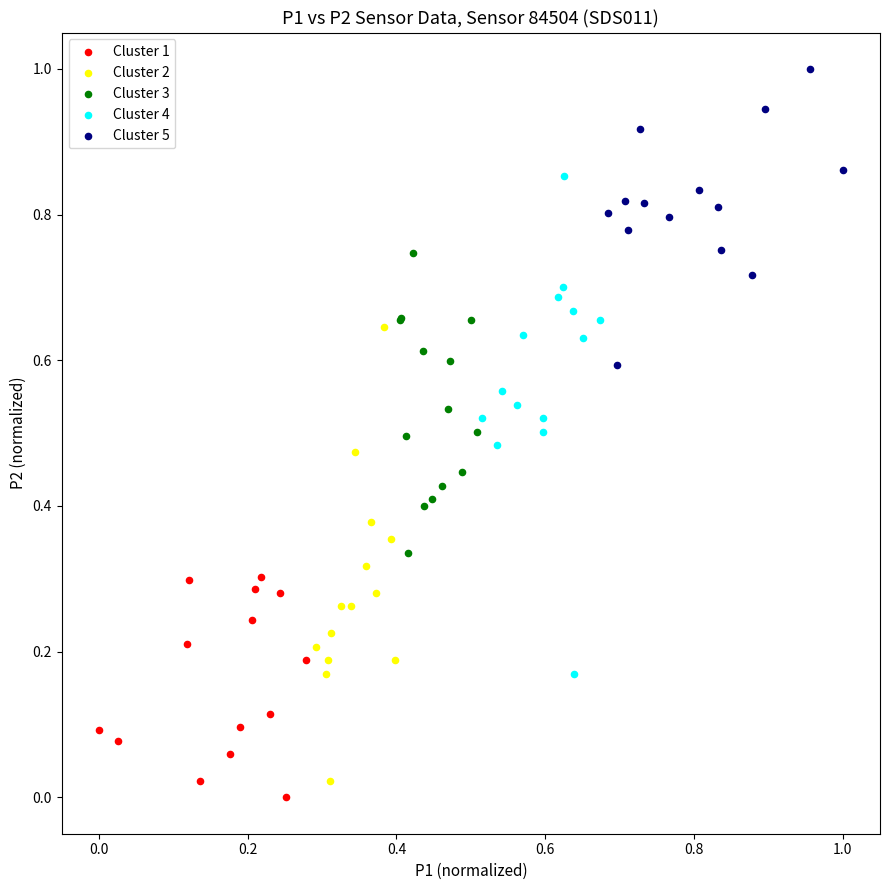

Which series has the widest spread of Y values?

Cluster 4